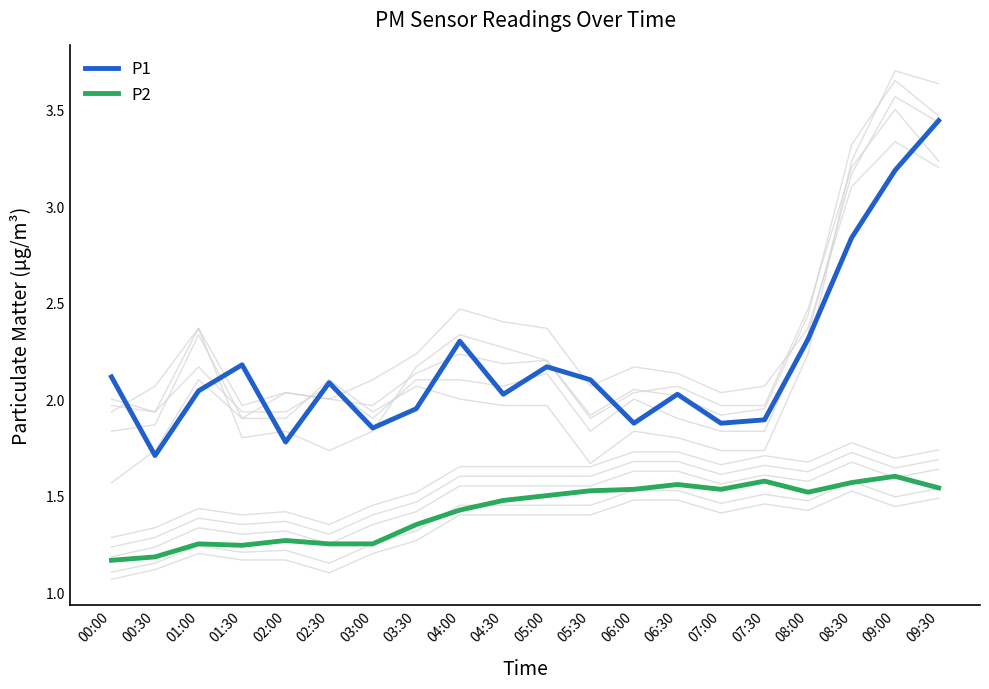

True or false: P1 has more than 0 interior local peaks.

True